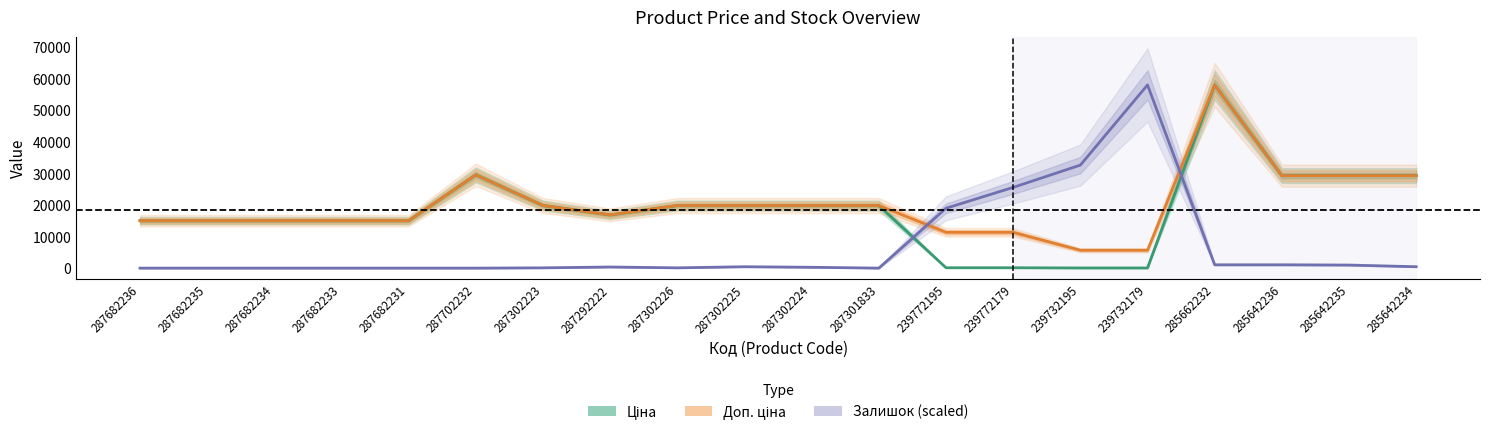

How many values in the Залишок (scaled) series exceed 352?

10